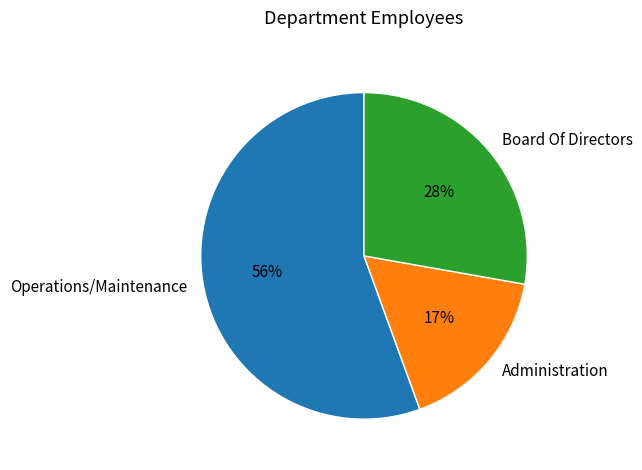

Is Board Of Directors the majority of the pie?

No